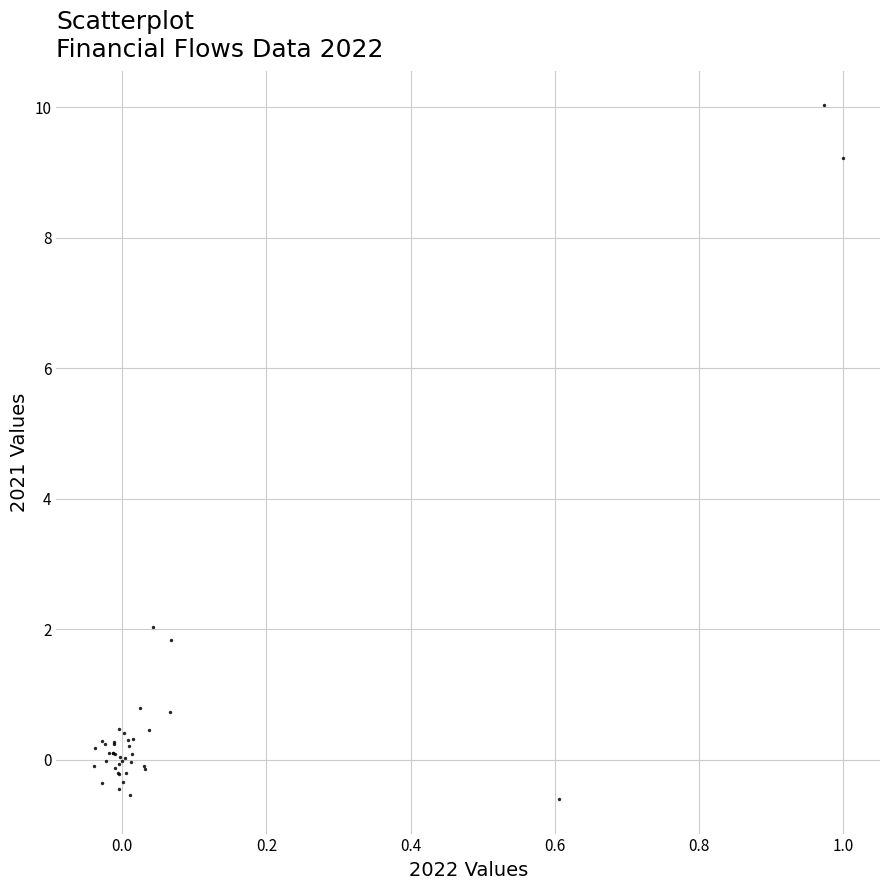

What Y value in the scatter plot is closest to 4?

2.0